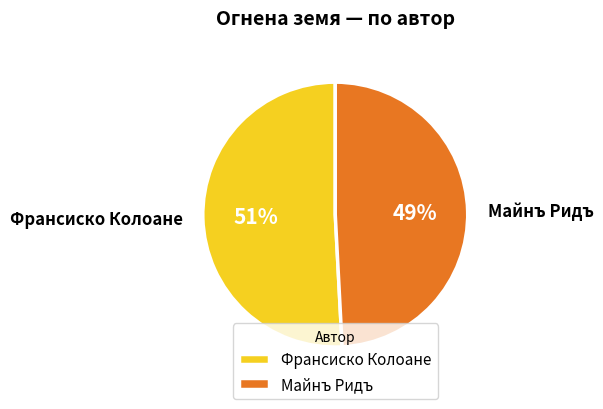

To the nearest percent, what percentage of the pie is Франсиско Колоане?

51%